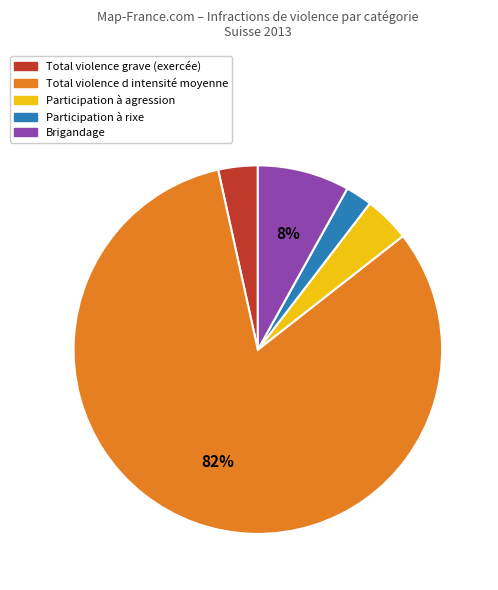

To the nearest percent, what is the average slice percentage?

20%